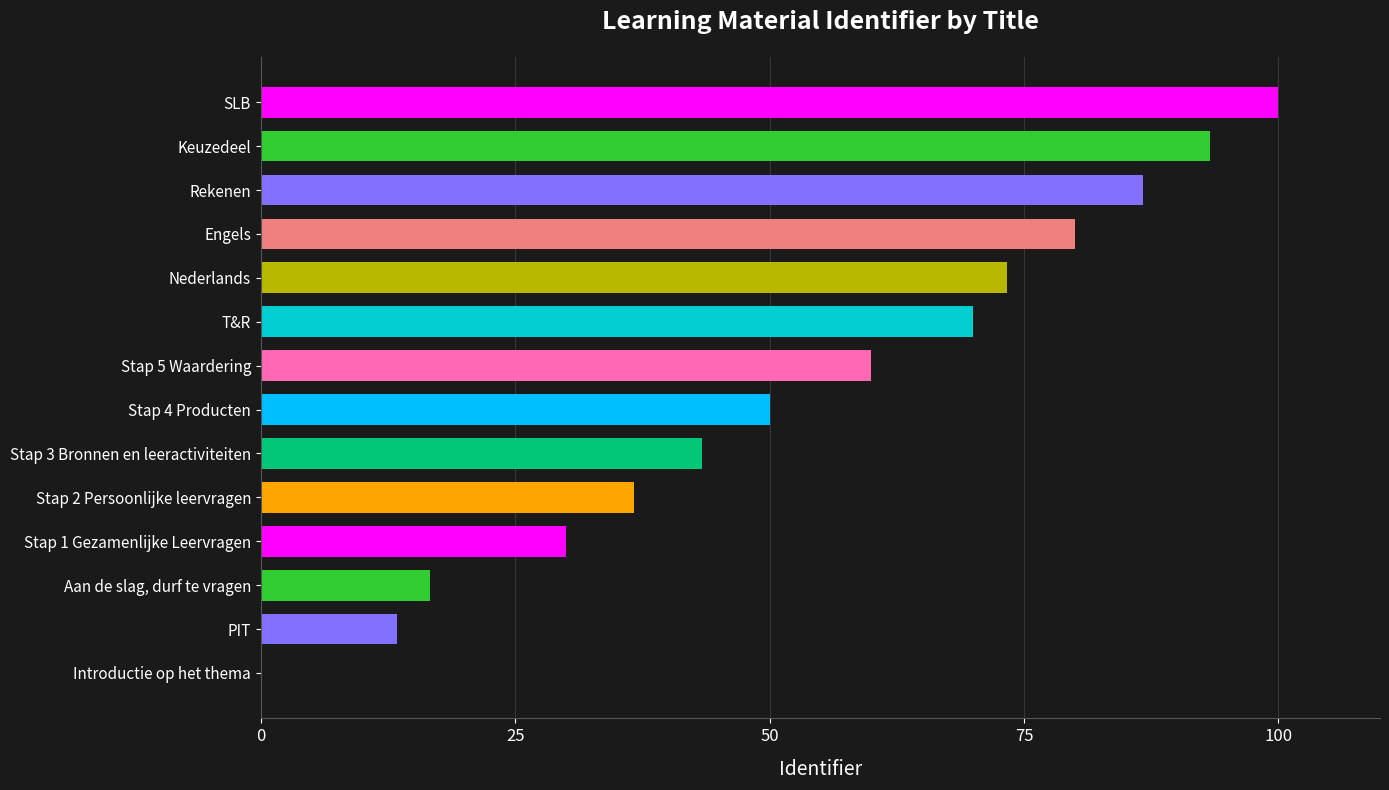

The chart shows a value of 16.7 at Aan de slag, durf te vragen. True or false?

True